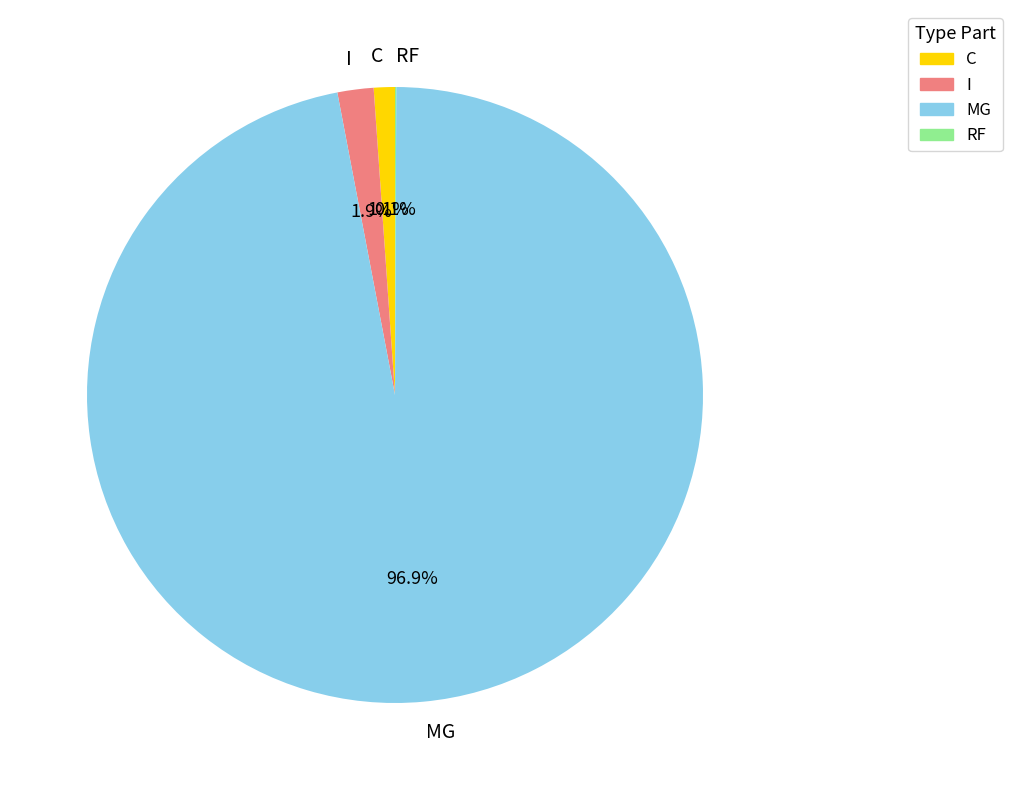

Which slice is the largest?

MG